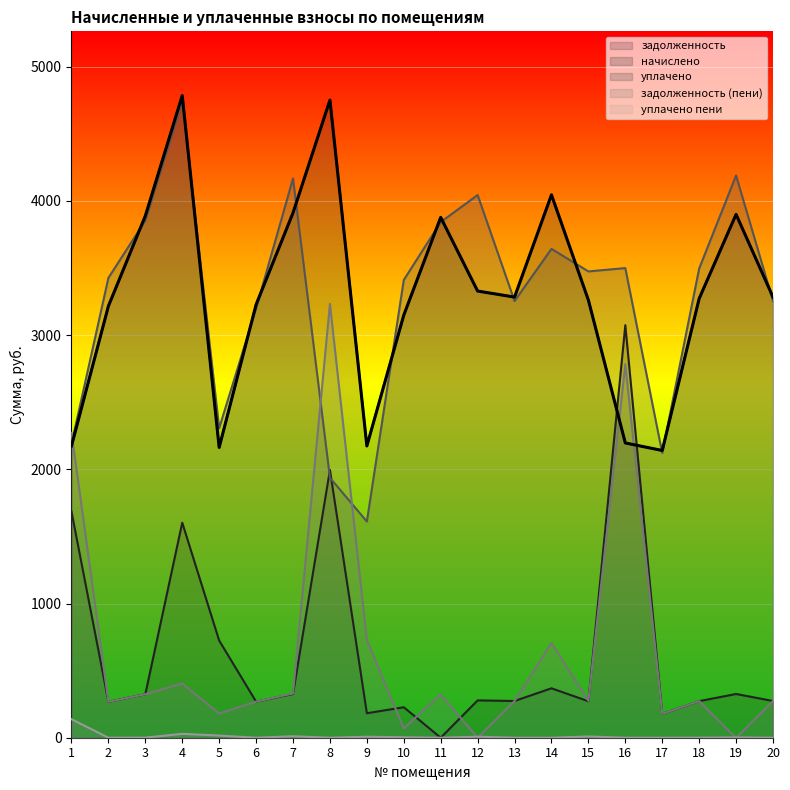

Which label corresponds to the smallest value in the chart?

11